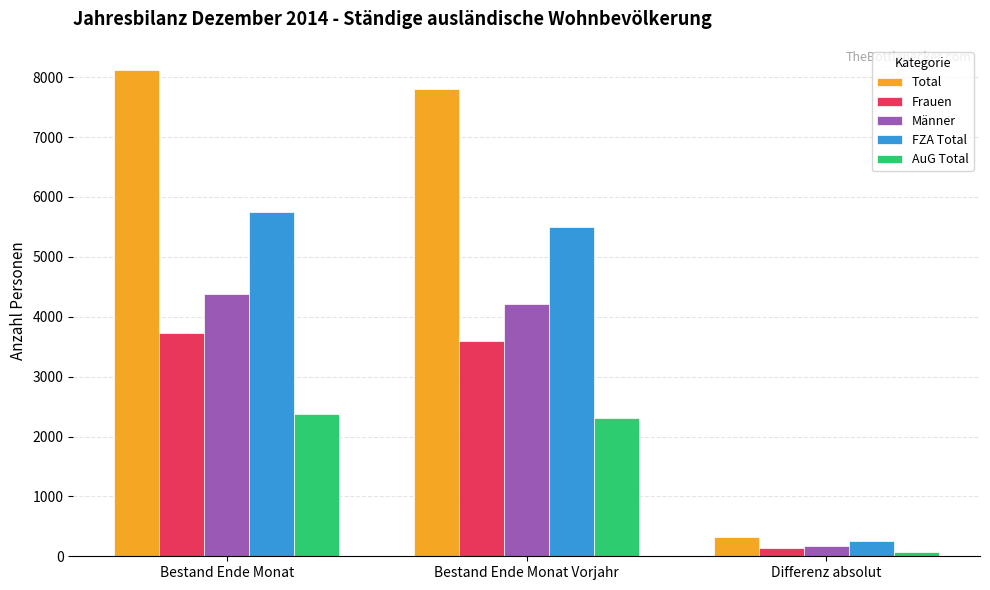

How many data points does each series have?

3